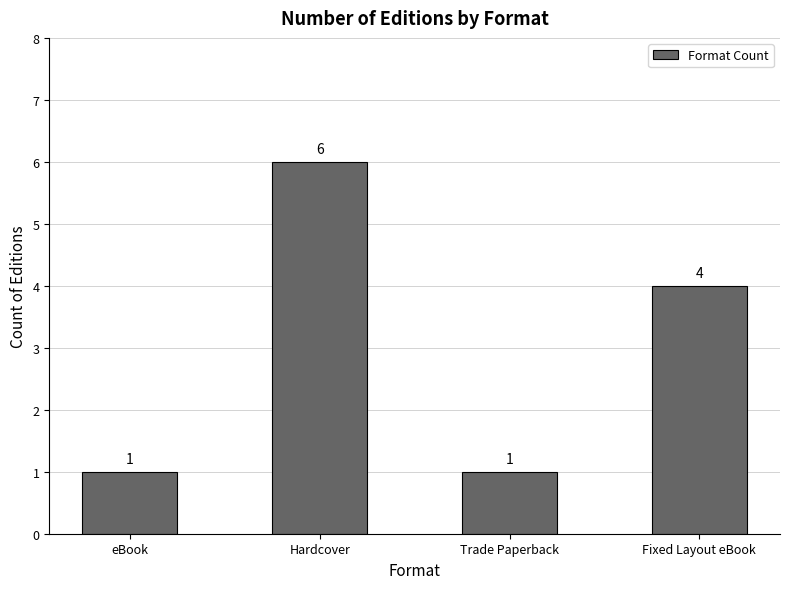

What is the label of the 4th bar from the left?

Fixed Layout eBook